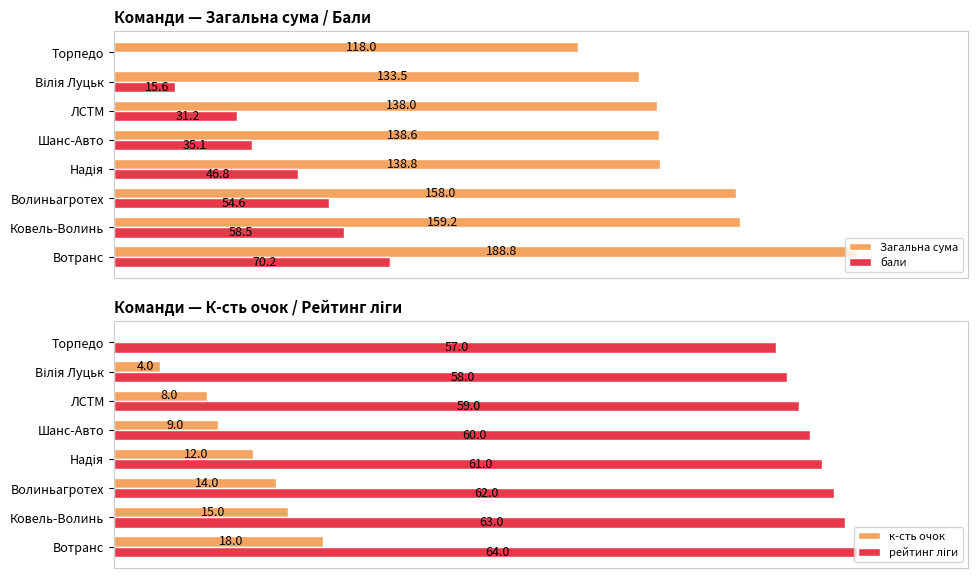

How many data points in бали are above 46?

4